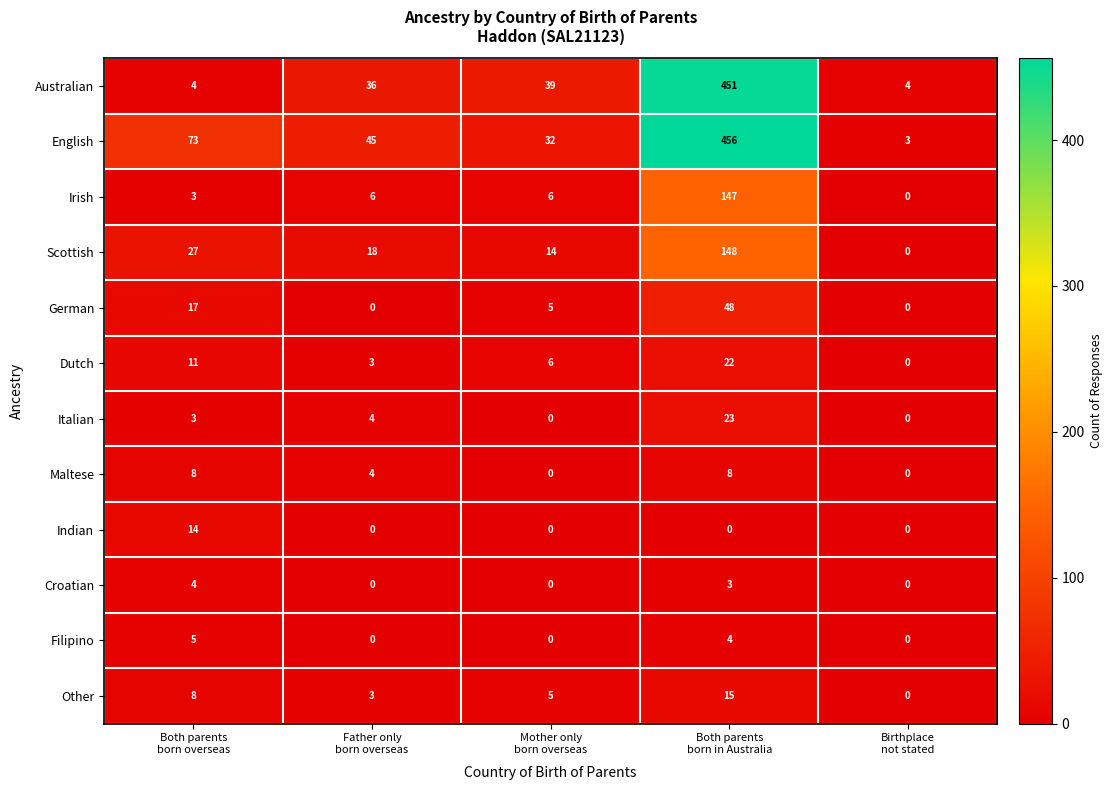

List the series in order of their peak value, lowest first.

Croatian, Filipino, Maltese, Indian, Other, Dutch, Italian, German, Irish, Scottish, Australian, English